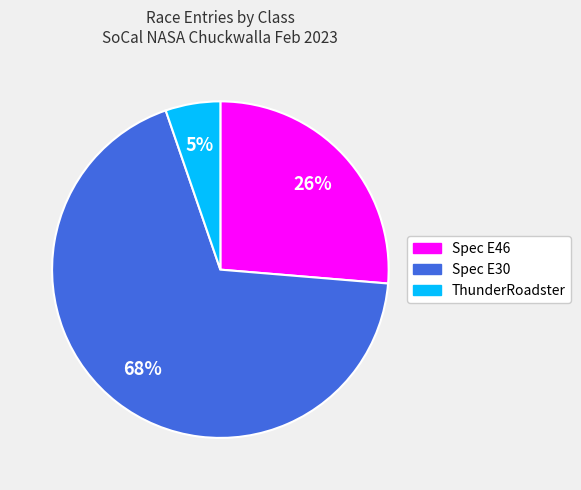

To the nearest percent, what portion does ThunderRoadster represent?

5%